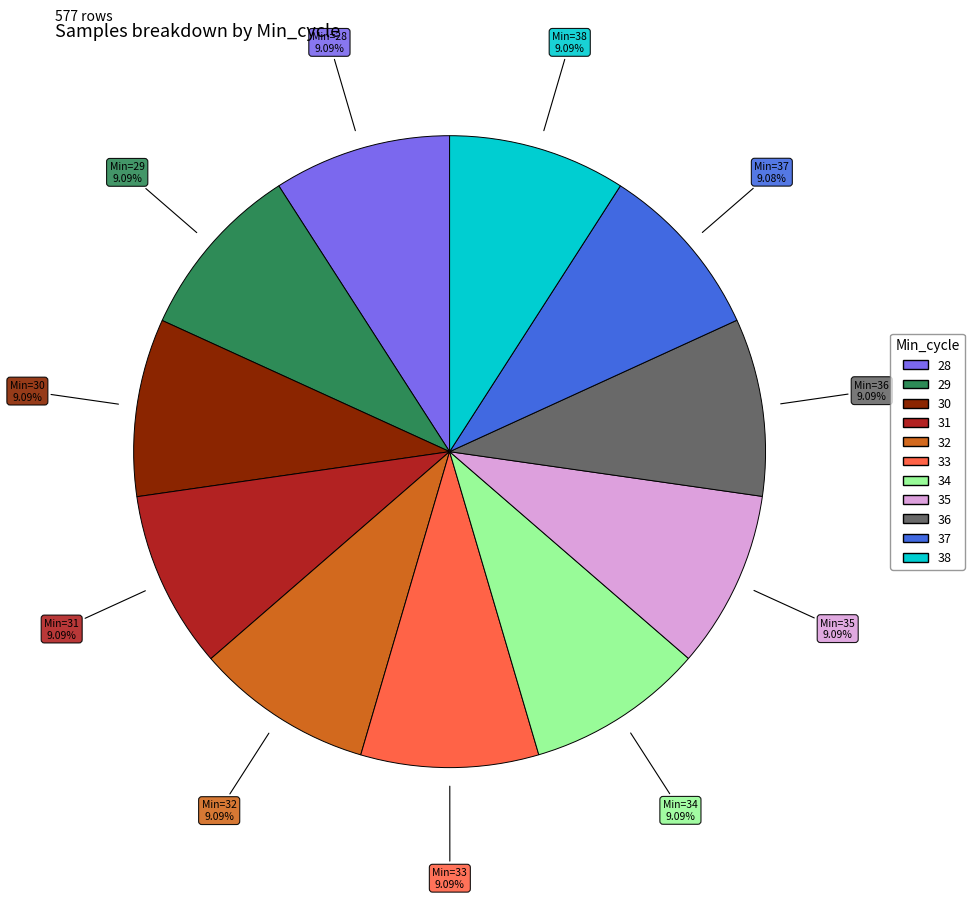

What percentage is NOT represented by 37?

90.9%